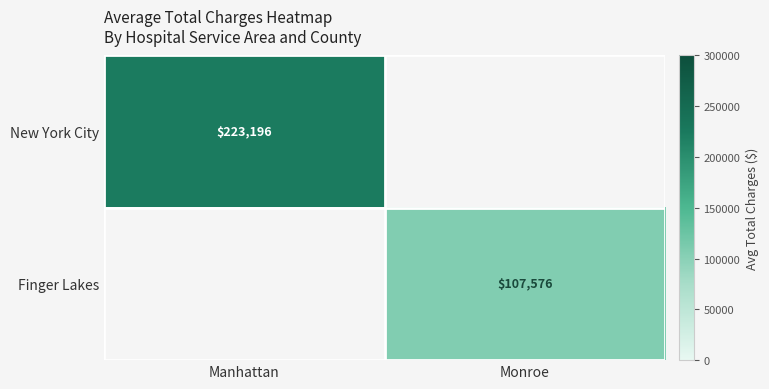

The Finger Lakes series shows 150958.1 at Monroe. True or false?

False